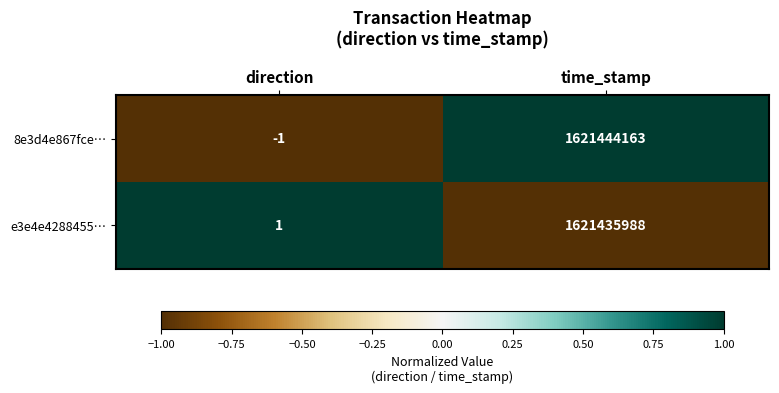

Rank the series by their maximum value, from highest to lowest.

8e3d4e867fce…, e3e4e4288455…